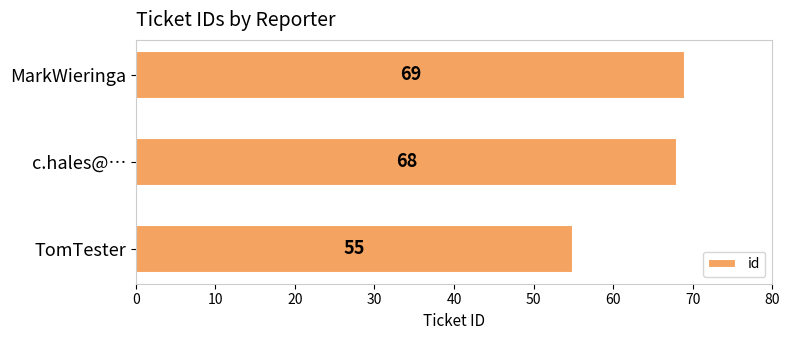

At which label is the value closest to 62?

c.hales@…